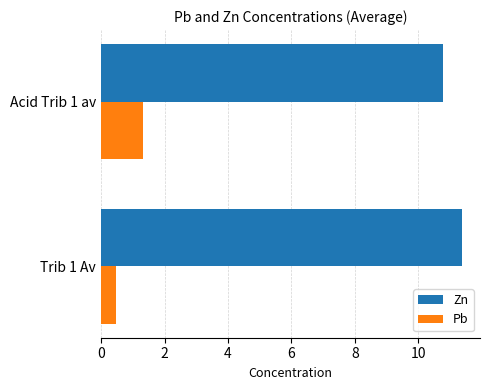

At which label does Zn reach its minimum?

Acid Trib 1 av